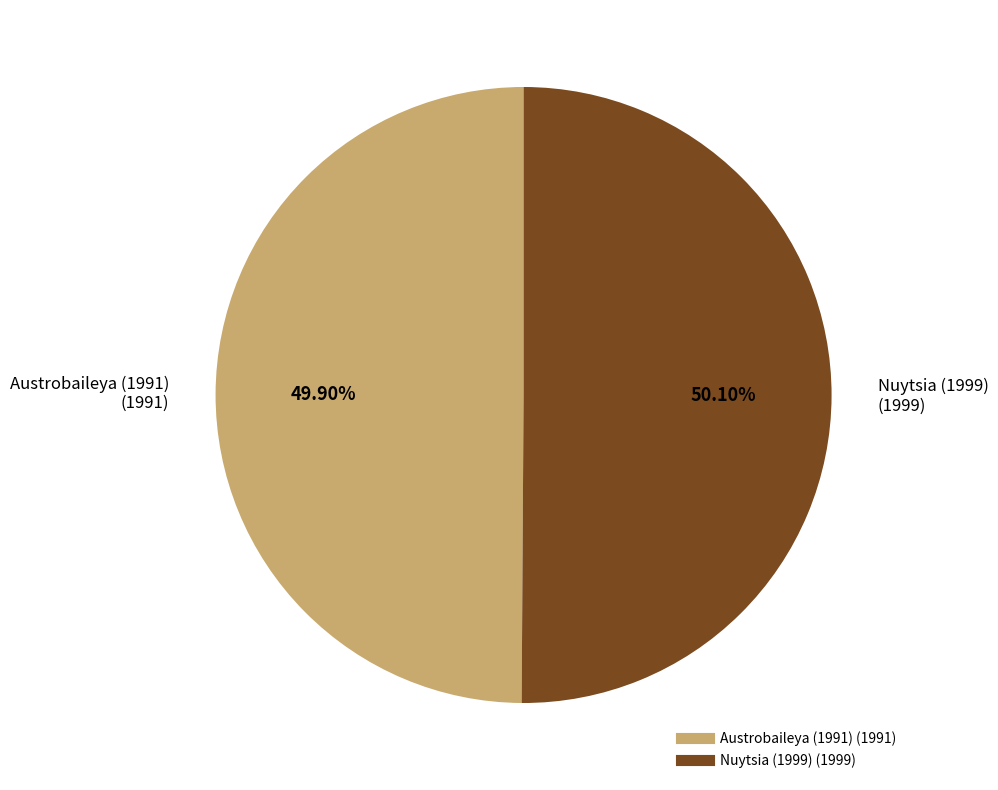

Is there a majority slice in this chart?

Yes